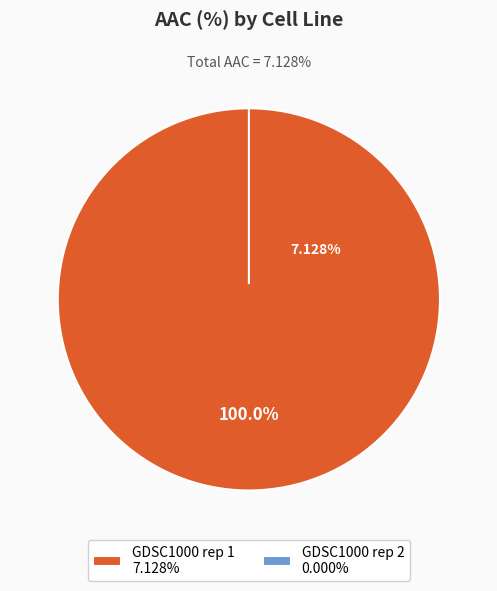

How many segments does this pie chart have?

2